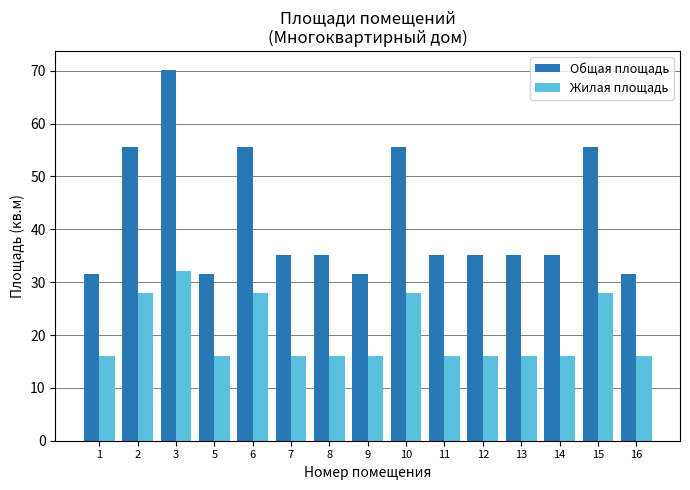

Between 8 and 15, which series saw the biggest shift?

Общая площадь